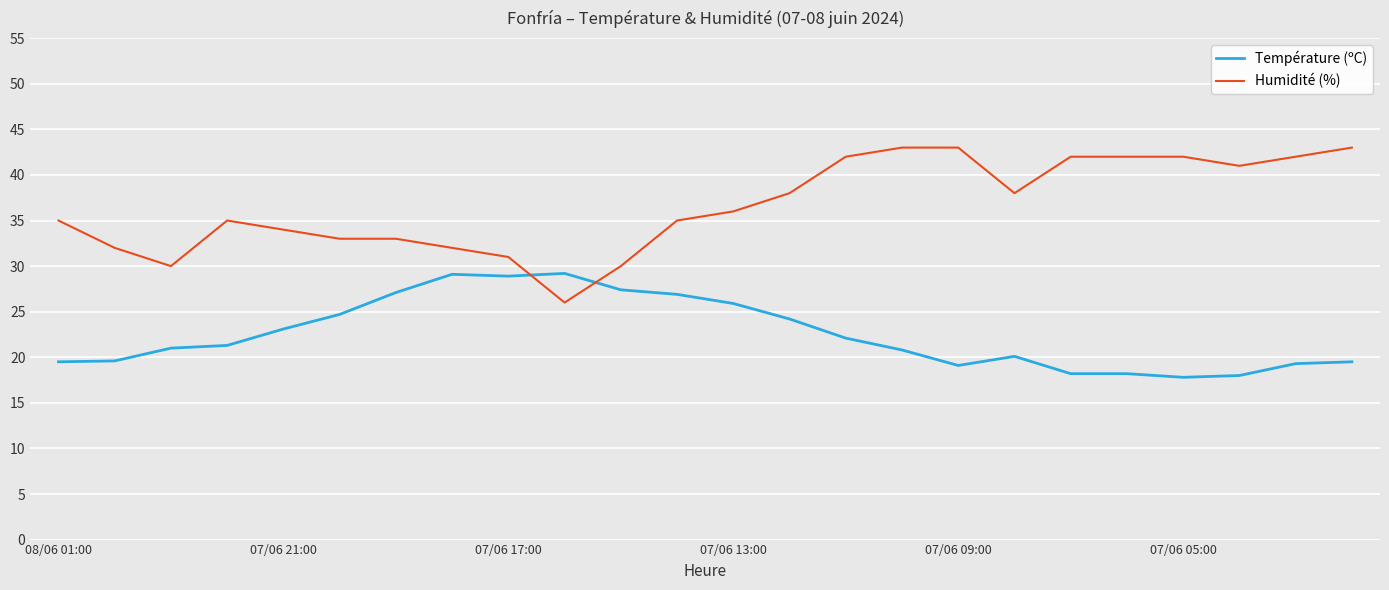

Rank the series by their maximum value, from lowest to highest.

Température (ºC), Humidité (%)